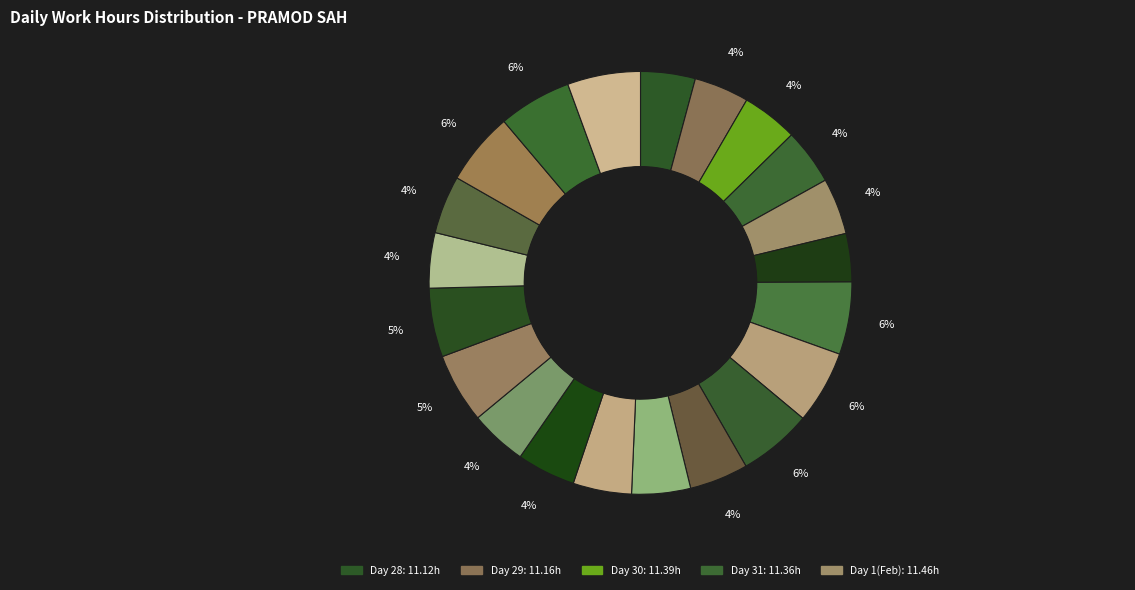

How many segments does this pie chart have?

21